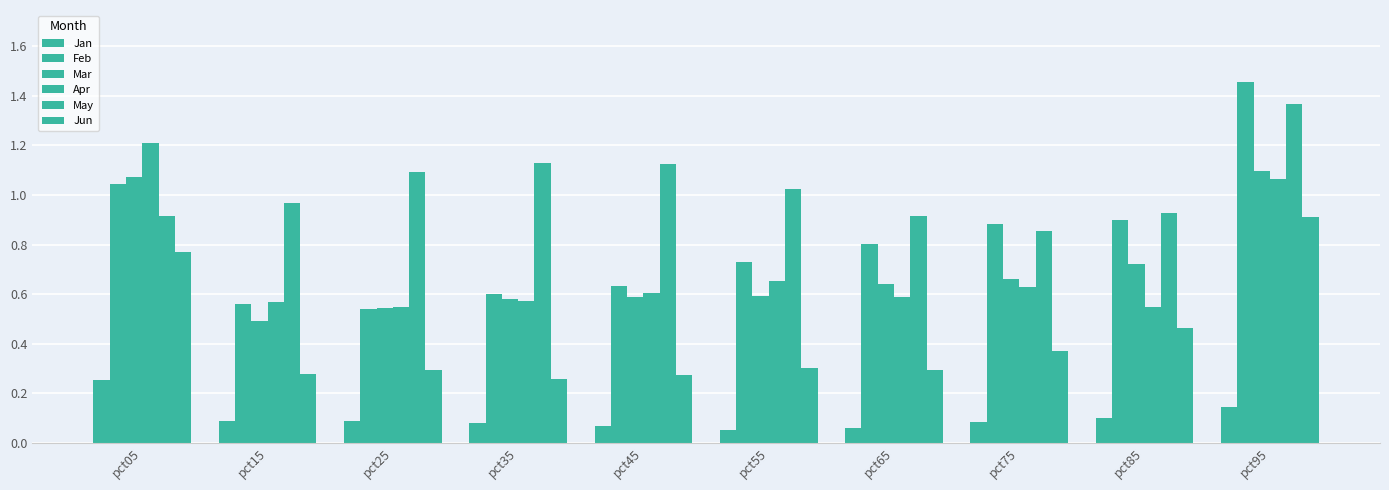

What is the minimum value for Feb?

0.5